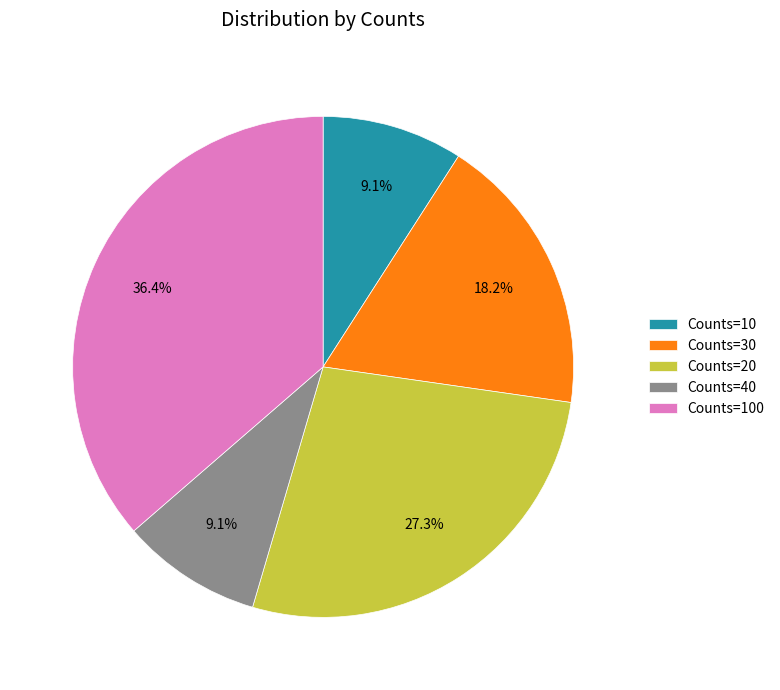

To the nearest percent, what is the difference between the largest and smallest slice percentages?

27%